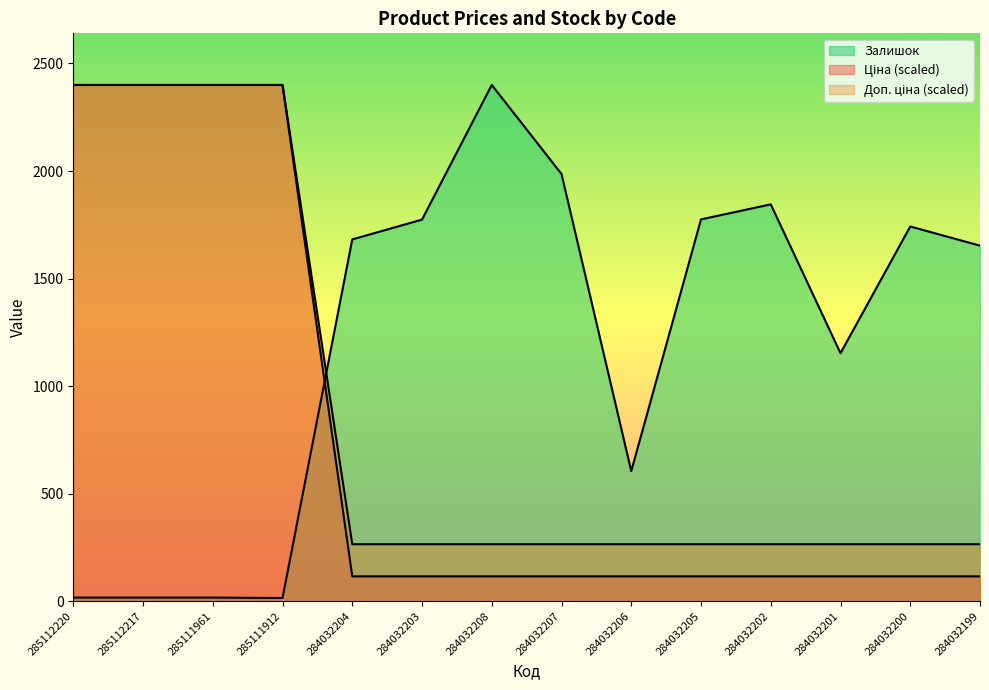

Reading right to left, transcribe all the data shown in this chart.

Ціна: 284032199=115.6	284032200=115.6	284032201=115.6	284032202=115.6	284032205=115.6	284032206=115.6	284032207=115.6	284032208=115.6	284032203=115.6	284032204=115.6	285111912=2400.0	285111961=2400.0	285112217=2400.0	285112220=2400.0
Доп. ціна: 284032199=265.0	284032200=265.0	284032201=265.0	284032202=265.0	284032205=265.0	284032206=265.0	284032207=265.0	284032208=265.0	284032203=265.0	284032204=265.0	285111912=2400.0	285111961=2400.0	285112217=2400.0	285112220=2400.0
Залишок: 284032199=1653.0	284032200=1742.0	284032201=1153.0	284032202=1845.0	284032205=1775.0	284032206=605.0	284032207=1986.0	284032208=2400.0	284032203=1774.0	284032204=1682.0	285111912=15.0	285111961=17.0	285112217=17.0	285112220=17.0